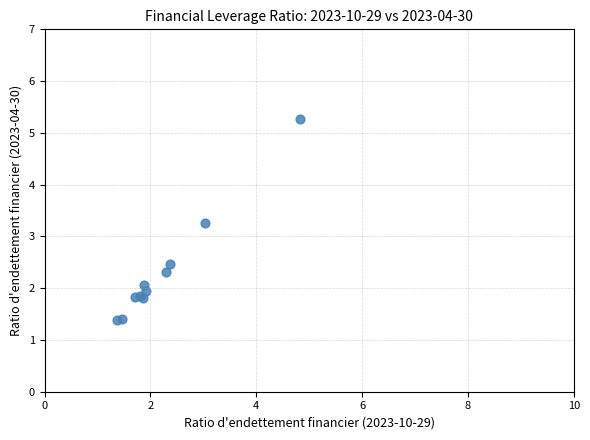

What Y value in the scatter plot is closest to 3?

3.3